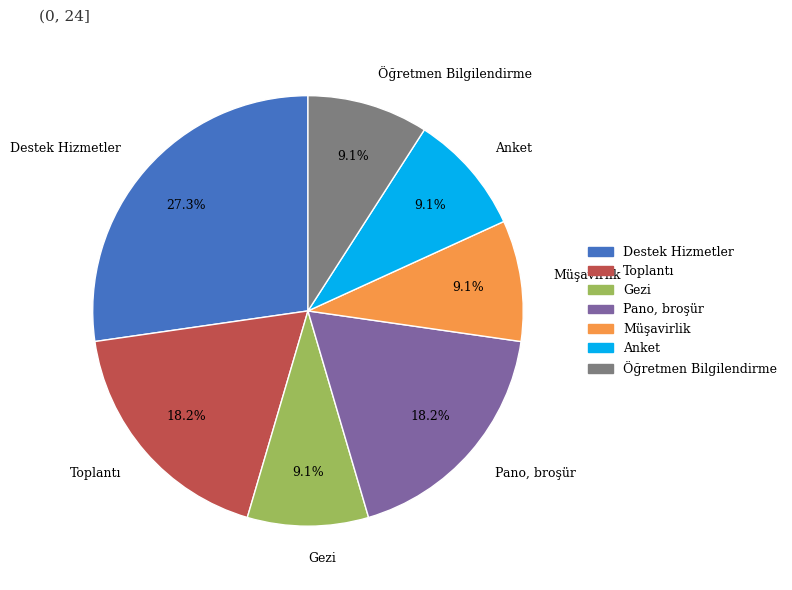

Which category has the biggest portion of the pie?

Destek Hizmetler